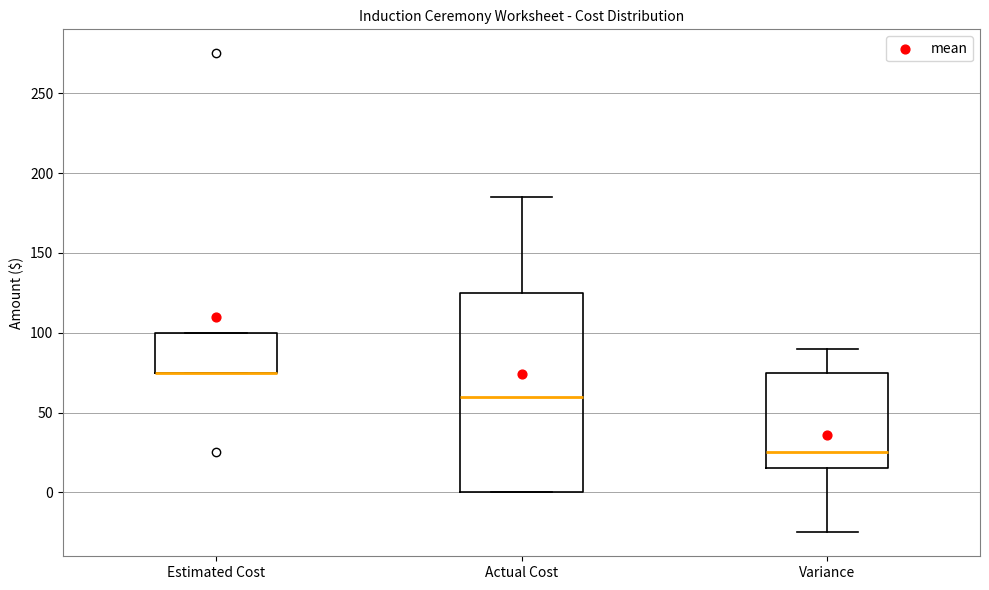

Reading left to right, transcribe this box plot: for each box, give where its median line is, the range the box spans, and where its two whiskers end, as read against the y-axis. The values are not printed on the chart, so give them approximately, as read against the axis.

Estimated Cost: median 75 (drawn on the box's lower edge), box 75 to 100, whiskers 75 to 100
Actual Cost: median 60, box 0 to 125, whiskers 0 to 185
Variance: median 25, box 15 to 75, whiskers -25 to 90